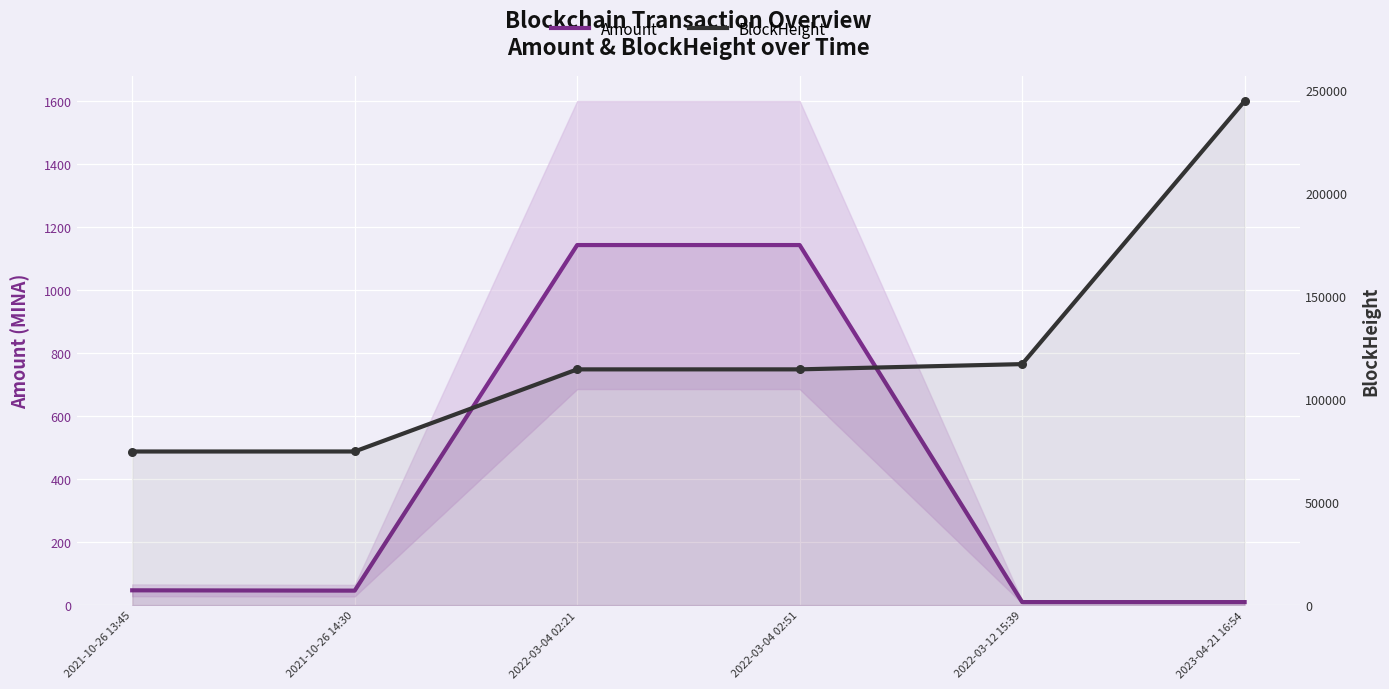

Which series has the largest total across all categories?

BlockHeight